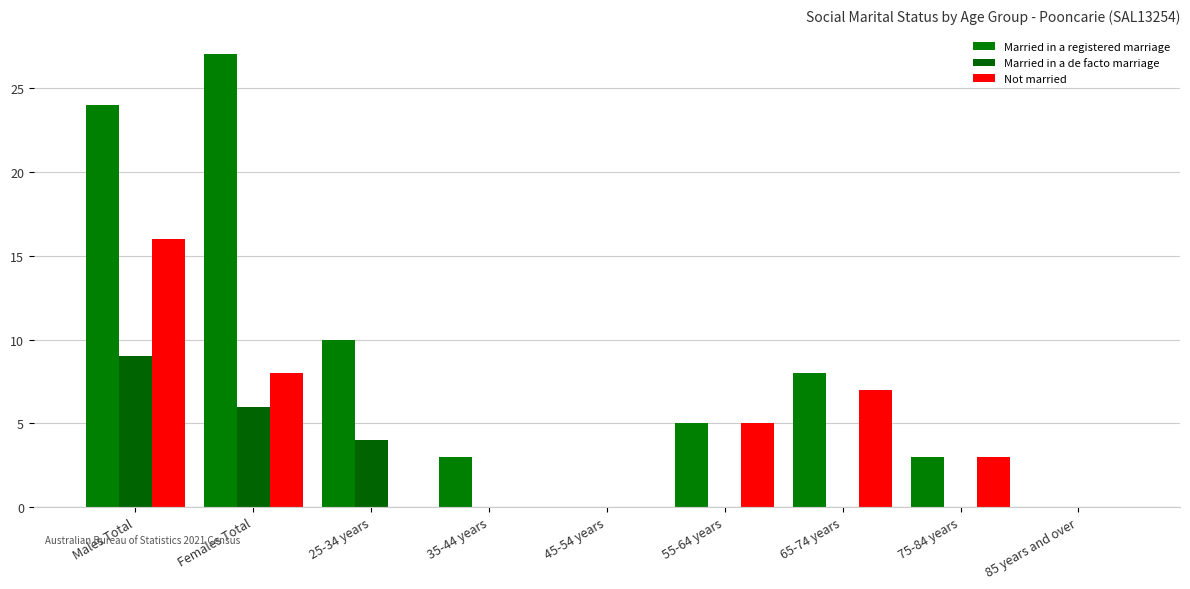

List the labels in order of Married in a registered marriage value, smallest first.

45-54 years, 85 years and over, 35-44 years, 75-84 years, 55-64 years, 65-74 years, 25-34 years, Males Total, Females Total